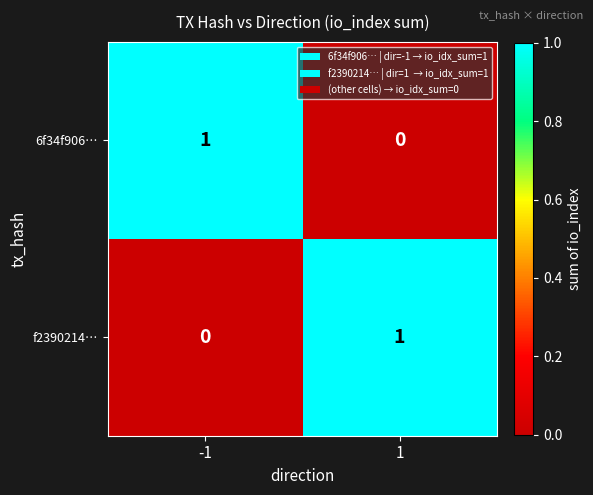

Rank the series at -1 from lowest to highest value.

f2390214…, 6f34f906…